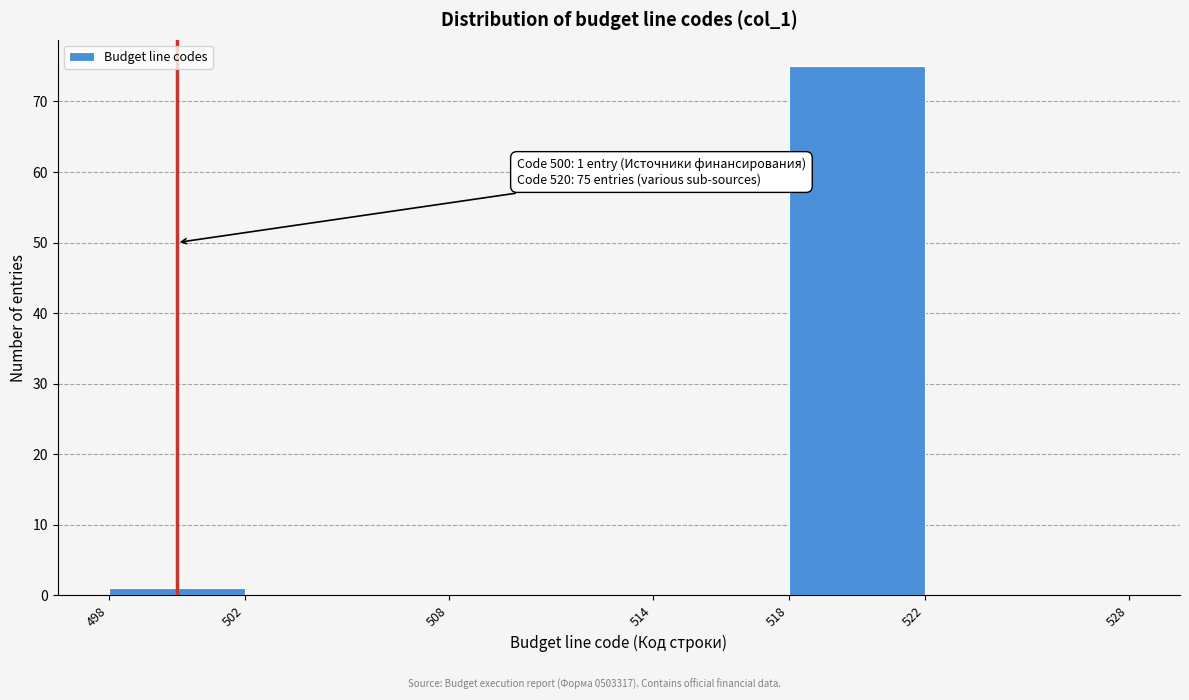

Over which range of the x-axis is the bar tallest?

518 to 522